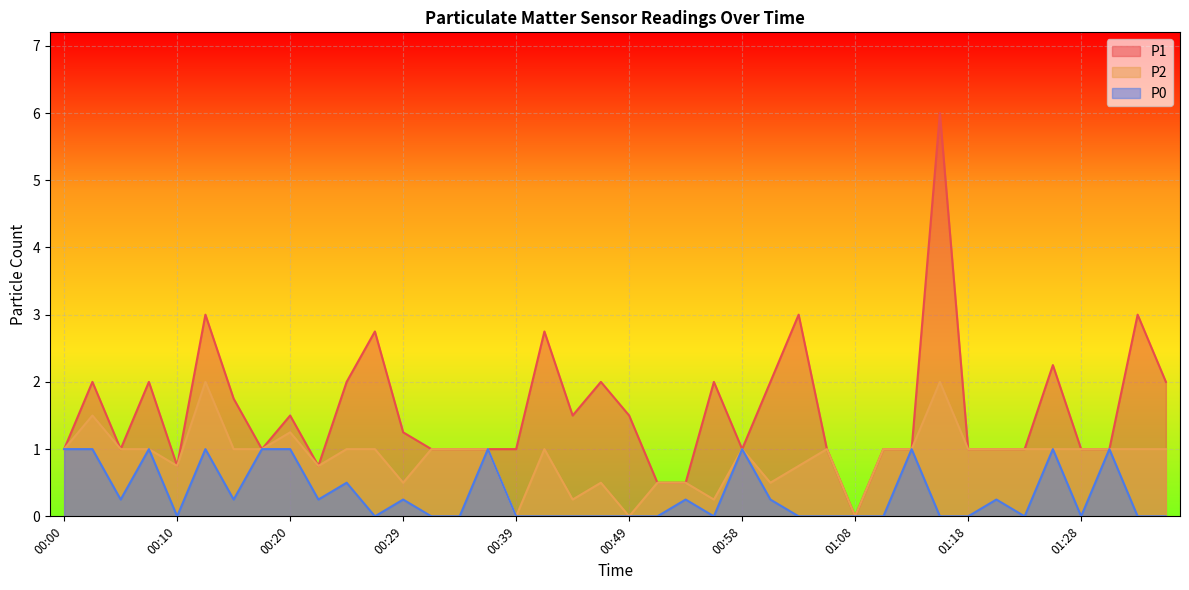

Which has a higher value, 01:21 or 00:34?

01:21